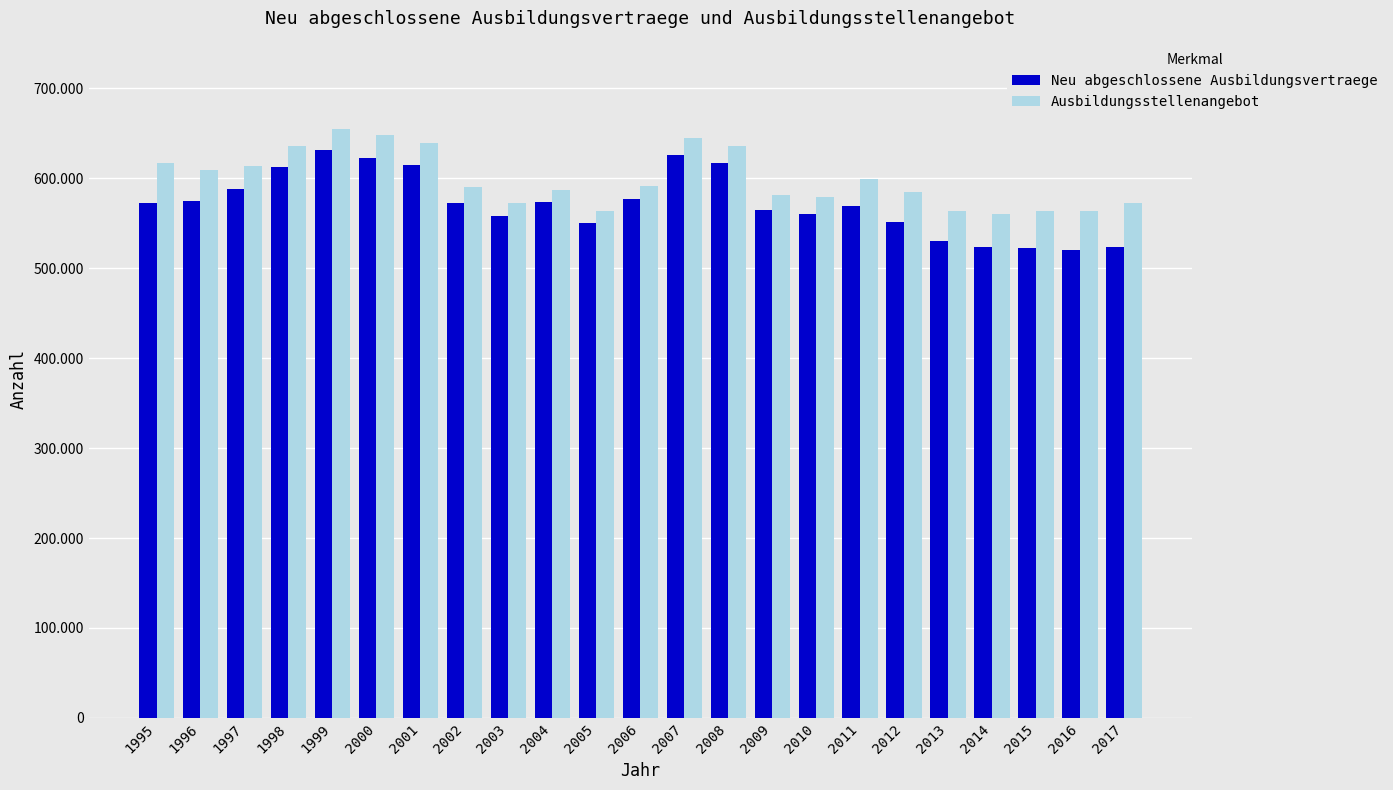

What is the value of the Neu abgeschlossene Ausbildungsvertraege bar at the 4th from the left?

612529